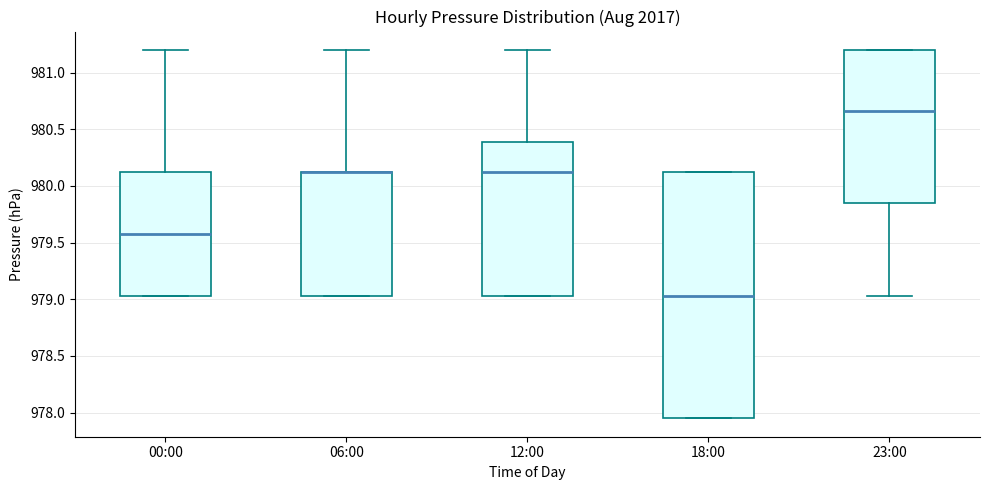

Where is the upper edge of the box for 23:00 on the y-axis? The values are not printed on the chart, so give them approximately, as read against the axis.

981.20